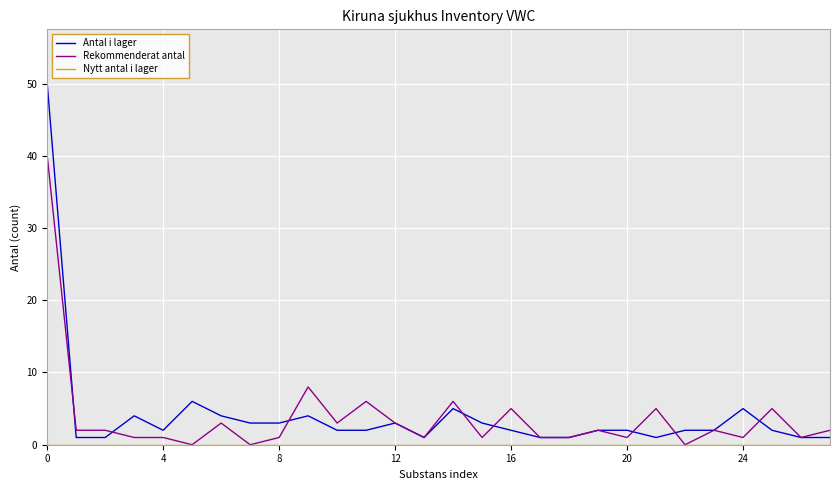

What is the maximum value shown in the chart?

50